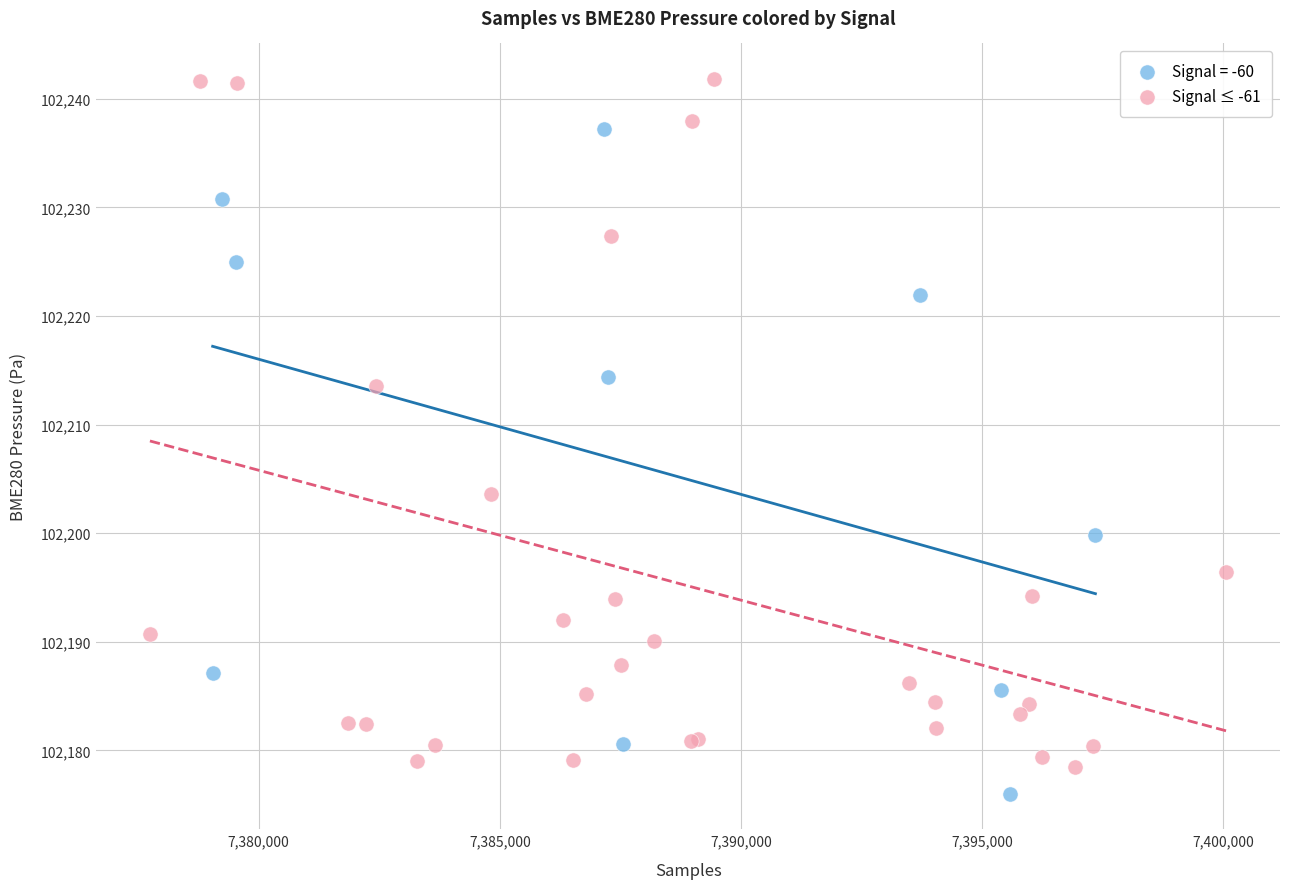

Which series contains the highest Y value?

Signal ≤ -61